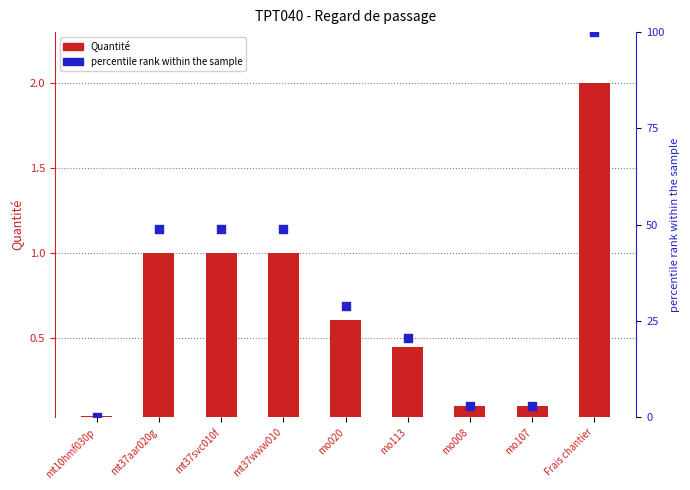

At which category is the sum across all series the highest?

Frais chantier